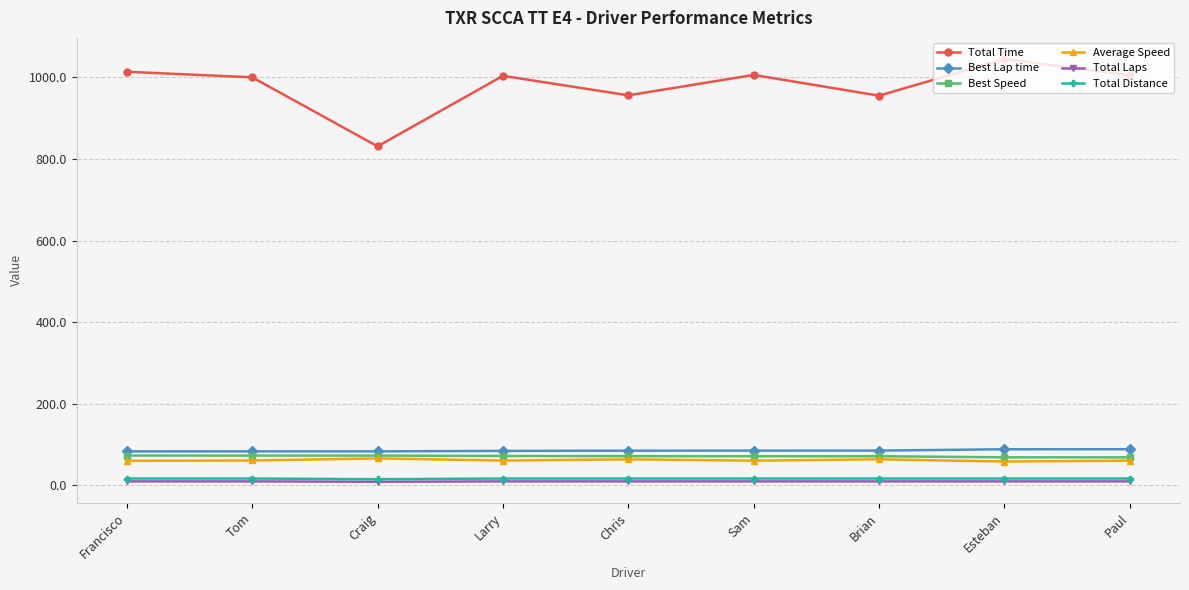

True or false: Total Time has a value of 1000.2 at Tom.

True